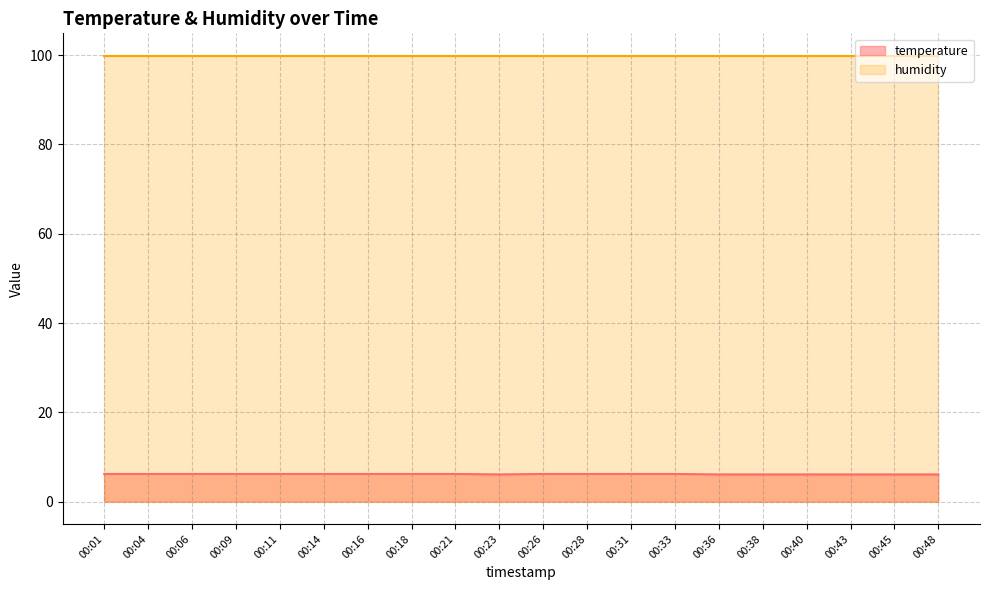

Does the chart display data point markers on the line(s)?

No